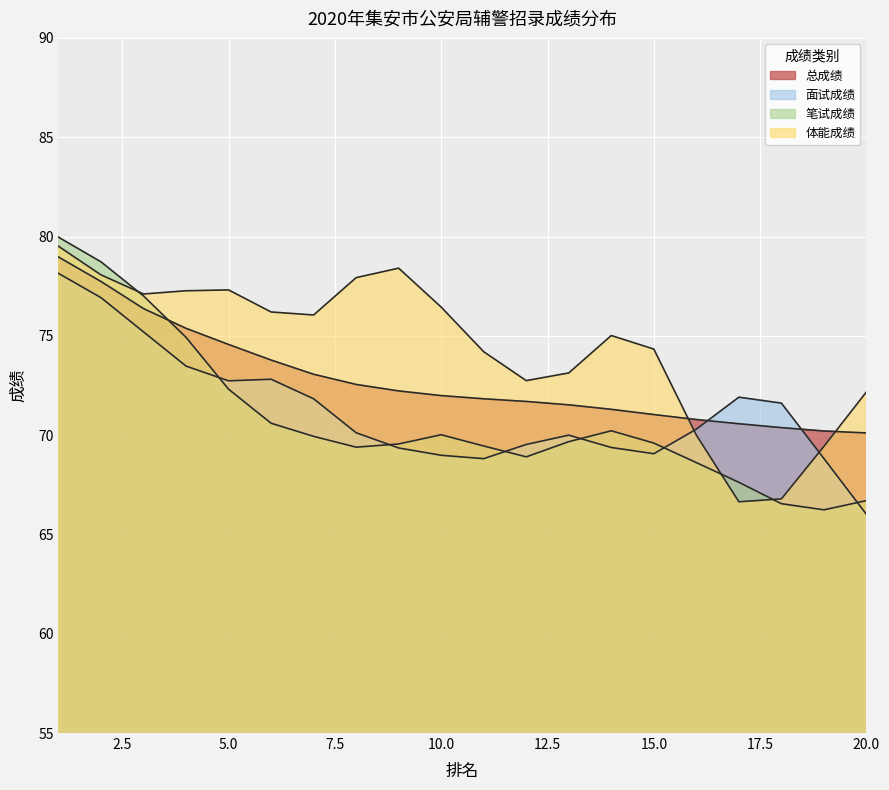

Does the chart display data point markers on the line(s)?

No